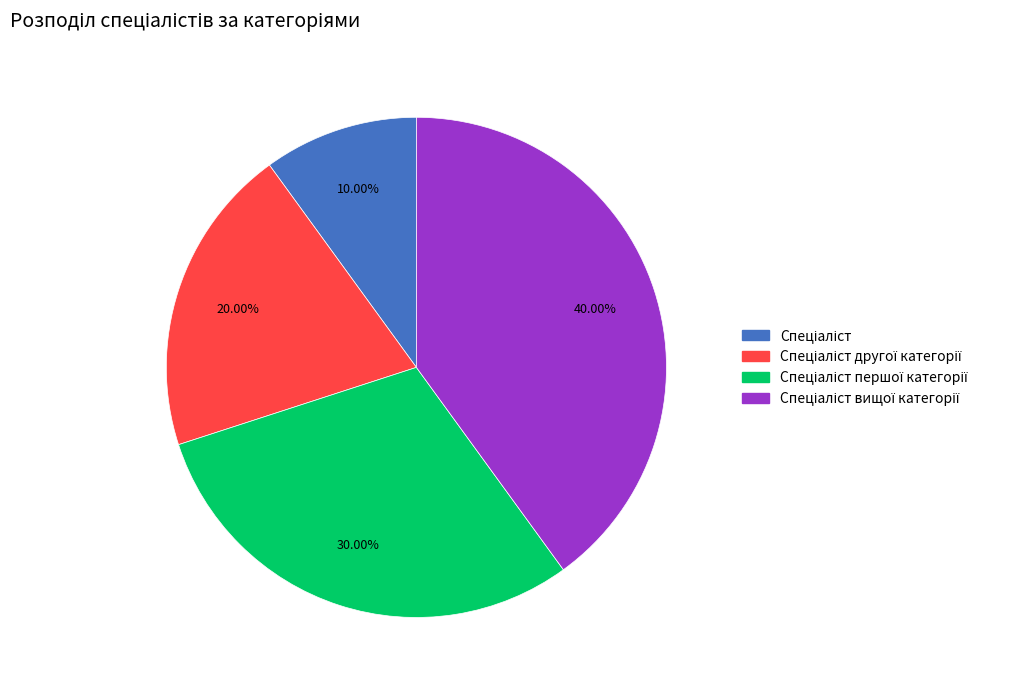

Is there a majority slice in this chart?

No